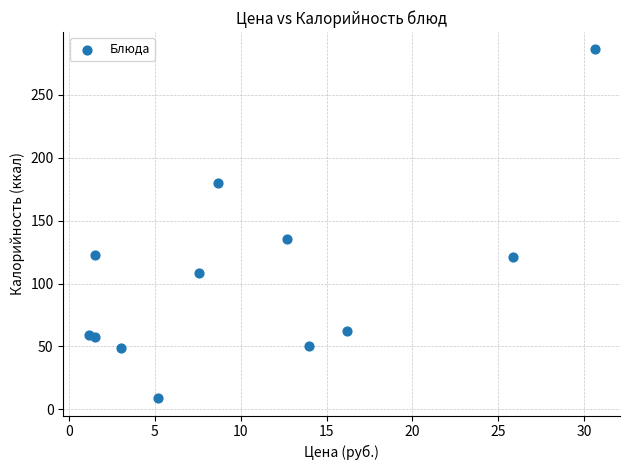

What Y value in the scatter plot is closest to 147?

135.5